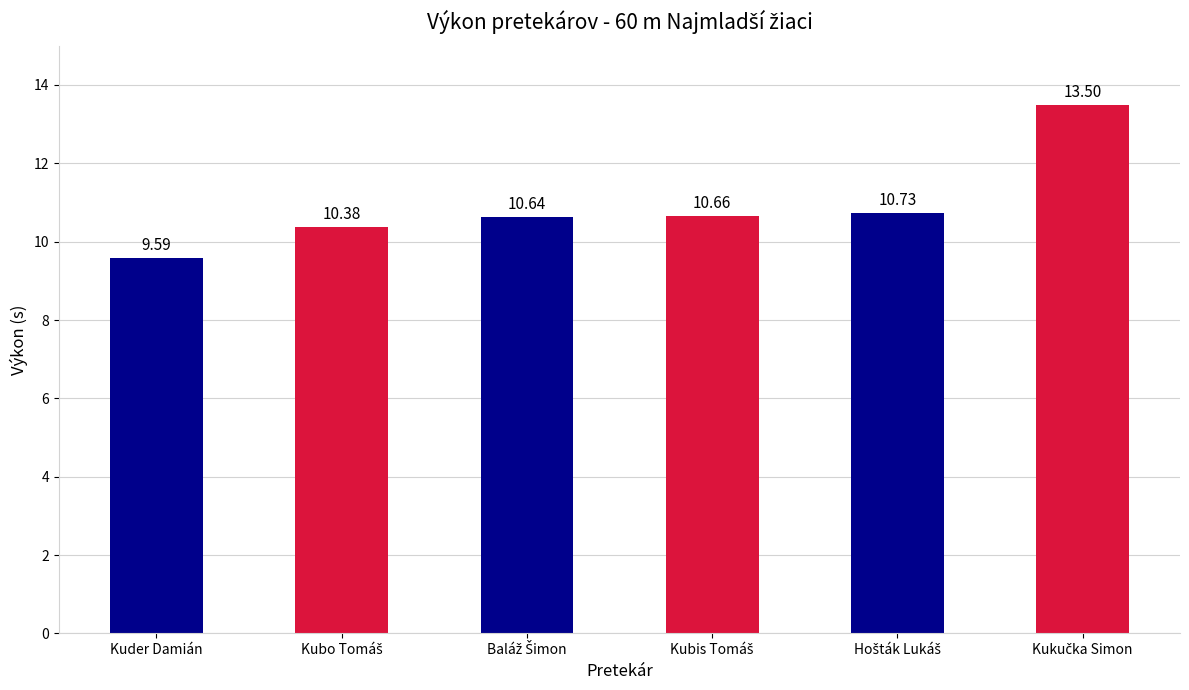

What is the average value?

10.9